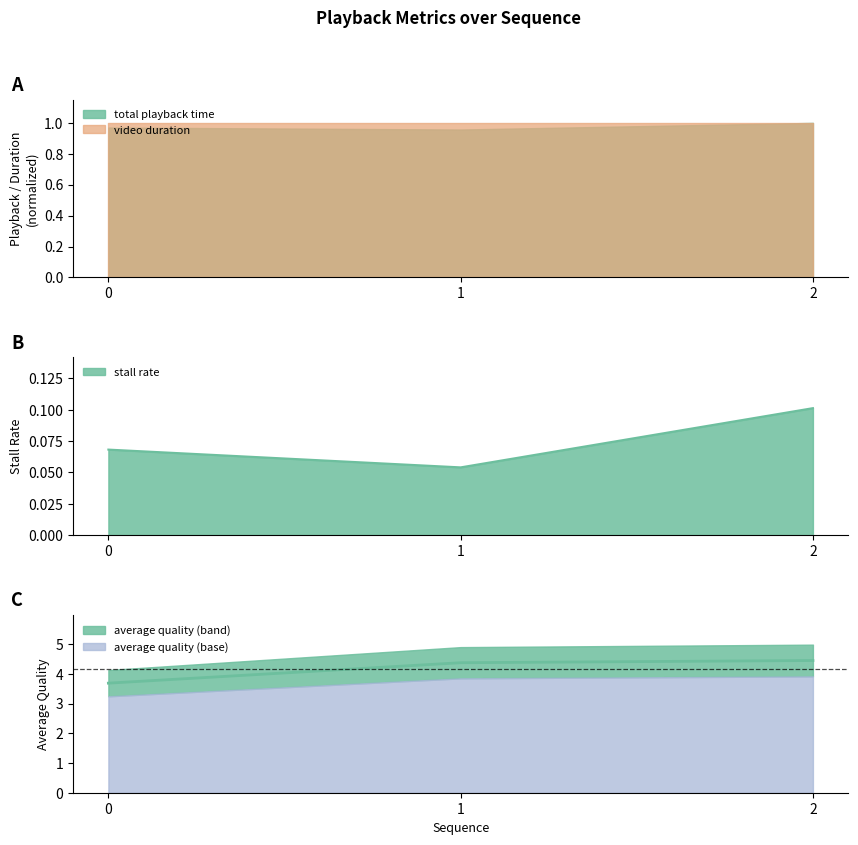

True or false: total playback time has a value of 0.4 at 0.

False